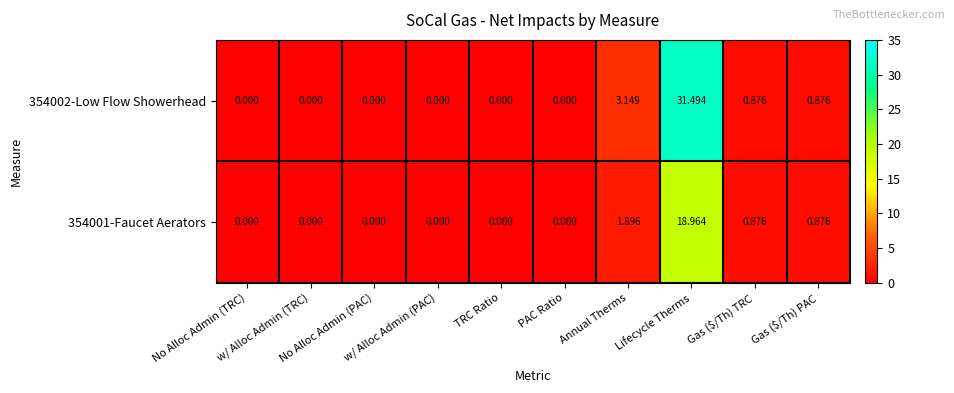

Which series has the largest range (max minus min)?

354002-Low Flow Showerhead